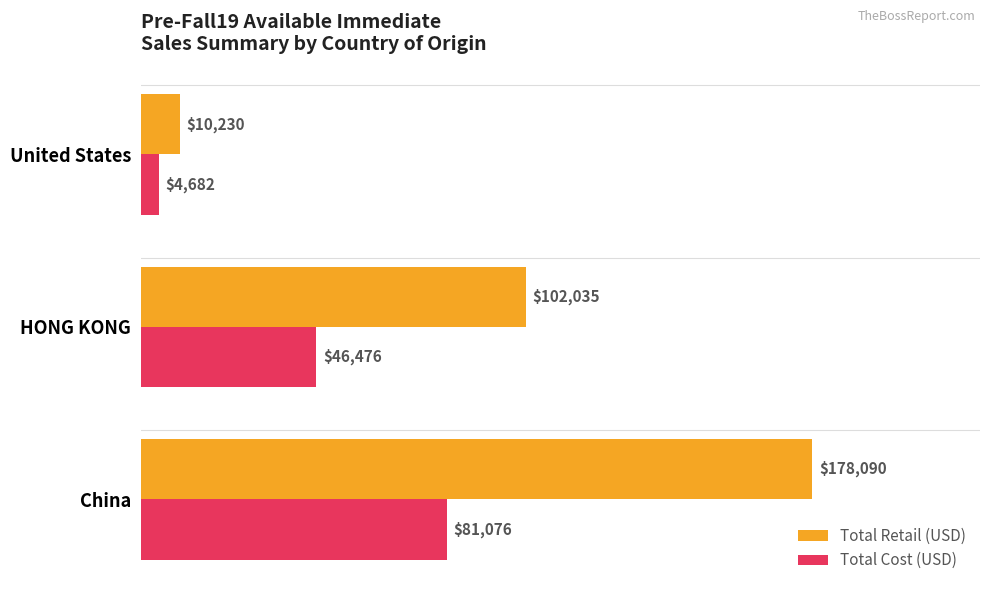

List the series in order of their peak value, highest first.

Total Retail (USD), Total Cost (USD)